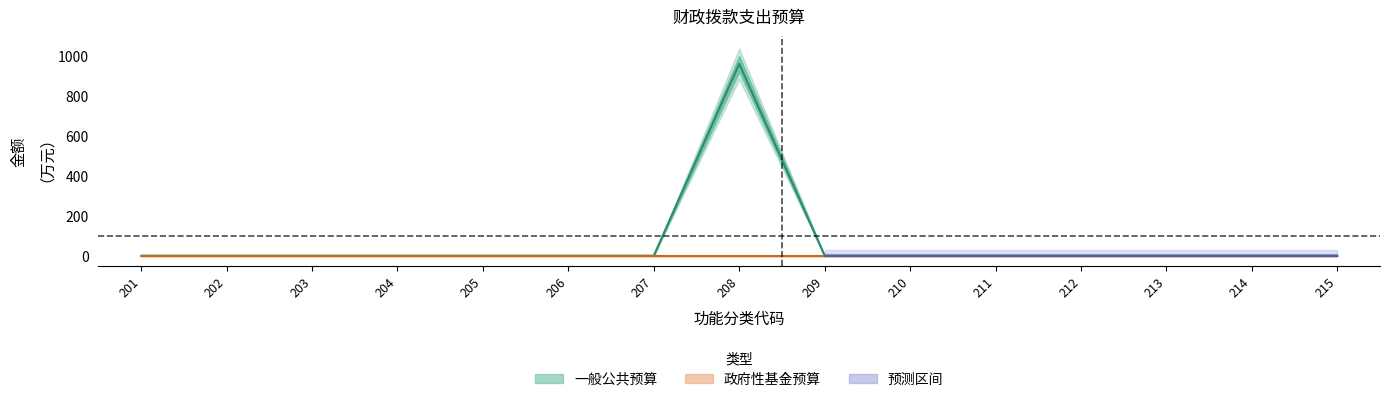

How many values exceed 0?

1